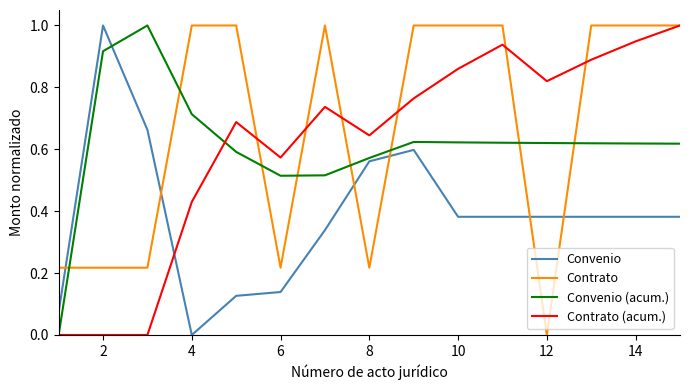

What is the maximum value for Contrato (acum.)?

1.0